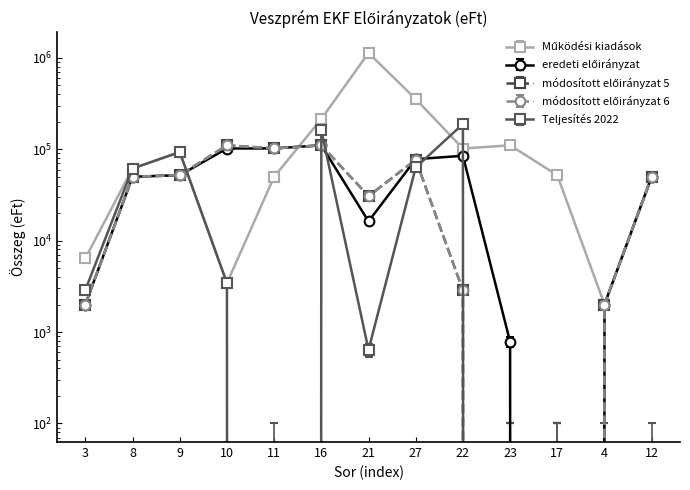

At which category does Teljesítés 2022 reach its first local valley?

11